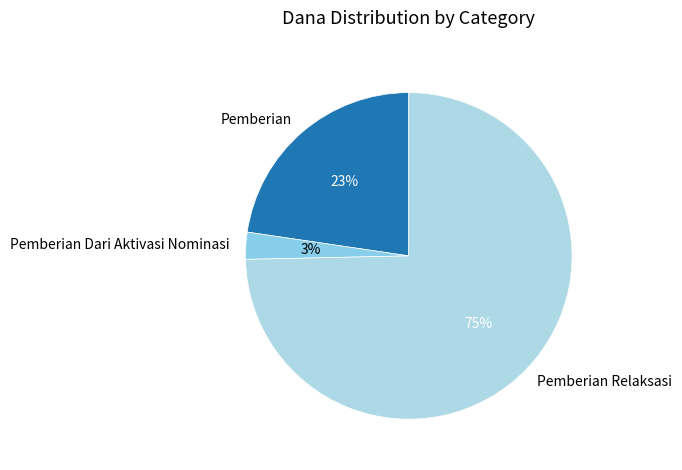

How many segments does this pie chart have?

3